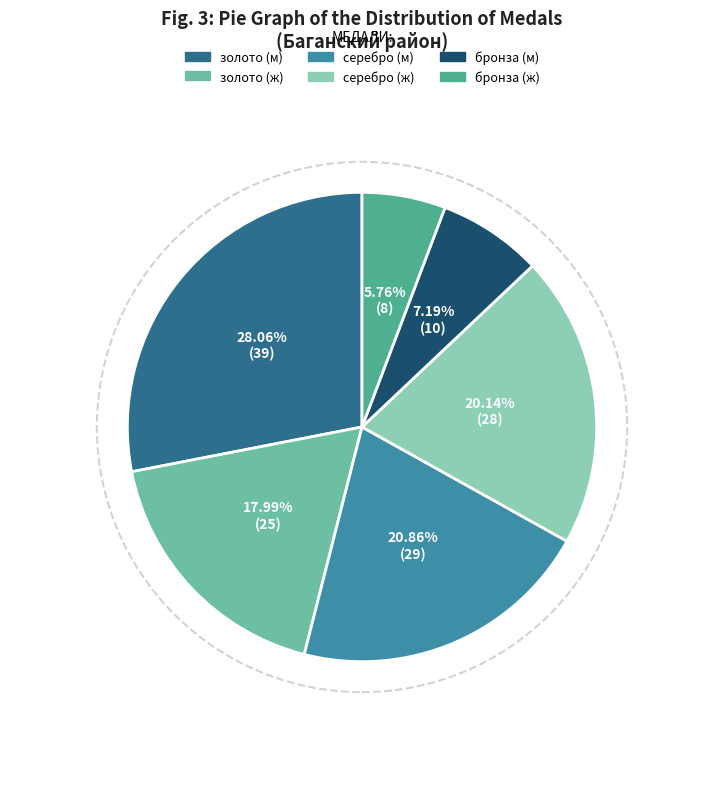

To the nearest percent, what percentage of the pie is серебро (м)?

21%